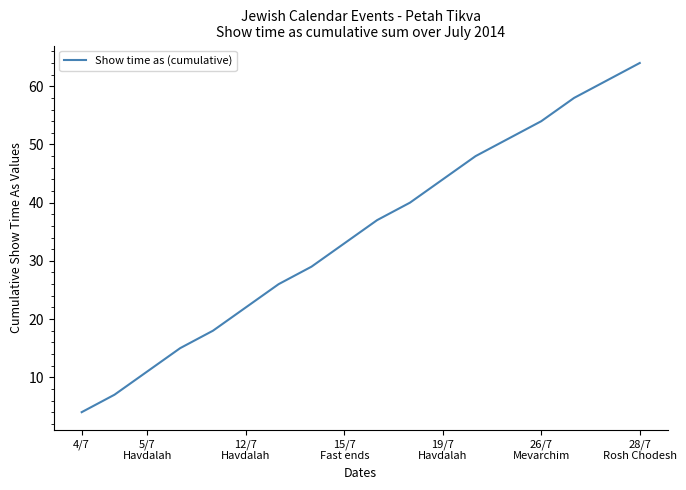

What is the maximum value shown in the chart?

64